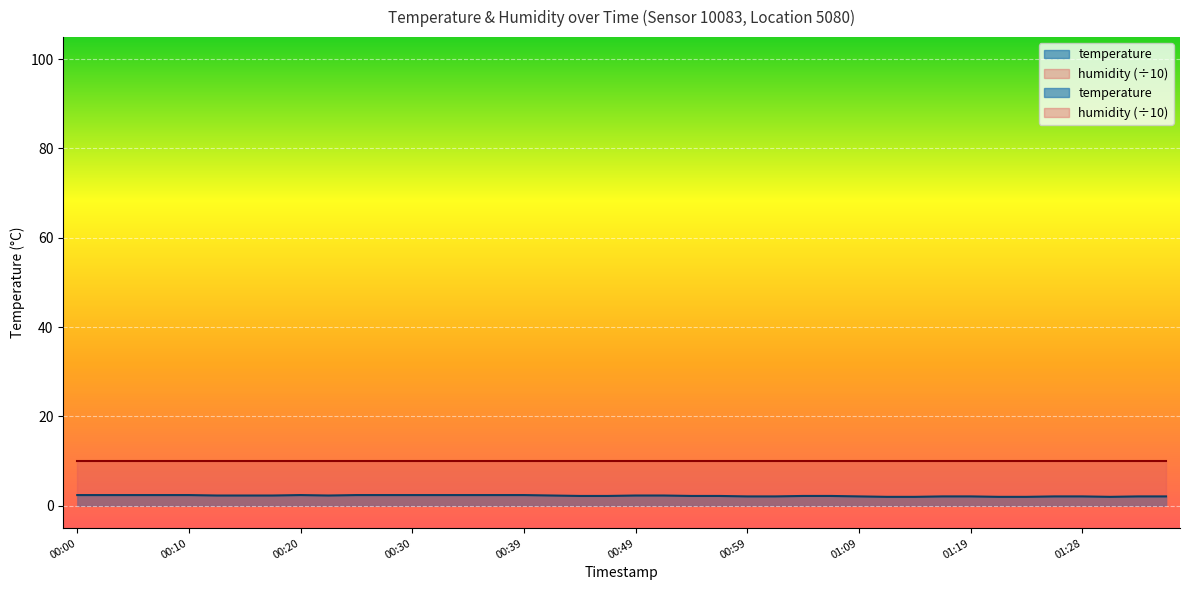

The chart shows a value of 4.1 at 00:17. True or false?

False